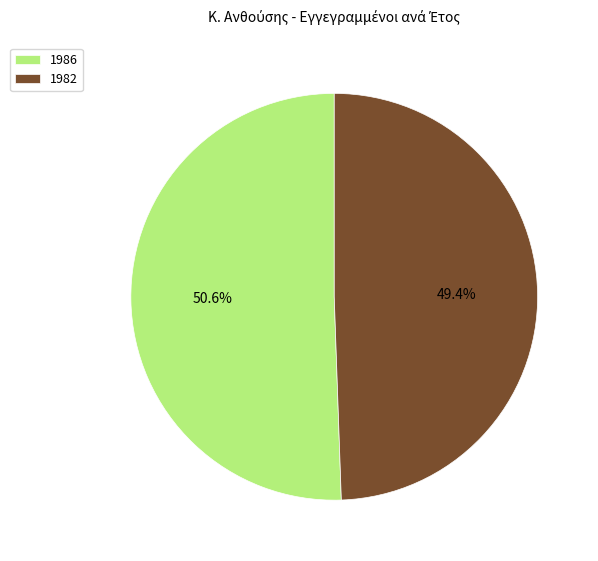

Which slice represents more than half of the pie?

1986